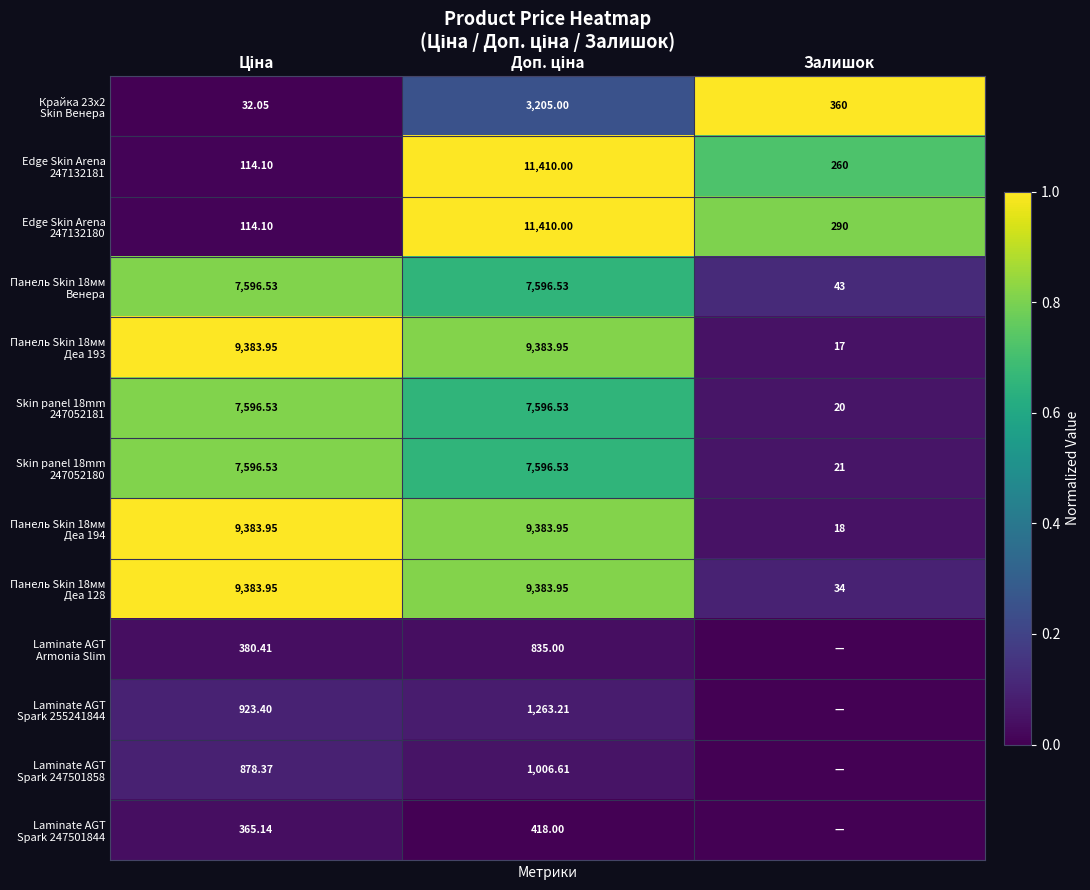

Is the value of Skin panel 18mm 247052180 at Залишок greater than the value of Панель Skin 18мм Деа 194 at Залишок?

Yes